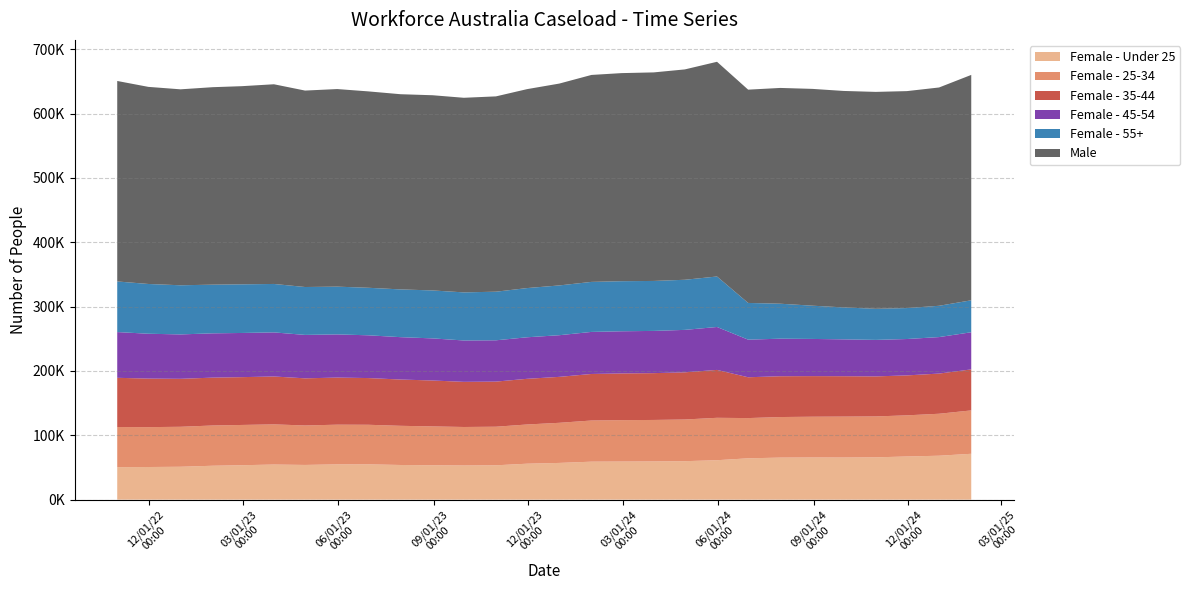

Reading right to left, transcribe all the data shown in this chart.

Female - Under 25: 2025-01-31=71285	2024-12-31=68275	2024-11-30=67085	2024-10-31=65765	2024-09-30=65480	2024-08-31=65530	2024-07-31=65340	2024-06-30=64250	2024-05-31=61290	2024-04-30=59795	2024-03-31=59380	2024-02-29=59195	2024-01-31=59020	2023-12-31=57085	2023-11-30=55875	2023-10-31=53380	2023-09-30=53095	2023-08-31=53435	2023-07-31=53880	2023-06-30=54875	2023-05-31=54835	2023-04-30=53940	2023-03-31=54555	2023-02-28=53505	2023-01-31=52690	2022-12-31=51120	2022-11-30=50725	2022-10-31=50490
Female - 25-34: 2025-01-31=67410	2024-12-31=65225	2024-11-30=63945	2024-10-31=63565	2024-09-30=63580	2024-08-31=63345	2024-07-31=63050	2024-06-30=62515	2024-05-31=65905	2024-04-30=64765	2024-03-31=64485	2024-02-29=64355	2024-01-31=63975	2023-12-31=62340	2023-11-30=60950	2023-10-31=59965	2023-09-30=59835	2023-08-31=60390	2023-07-31=60870	2023-06-30=61495	2023-05-31=61680	2023-04-30=61335	2023-03-31=62435	2023-02-28=62580	2023-01-31=62565	2022-12-31=62120	2022-11-30=61985	2022-10-31=62365
Female - 35-44: 2025-01-31=63730	2024-12-31=62430	2024-11-30=62050	2024-10-31=62205	2024-09-30=62770	2024-08-31=63110	2024-07-31=63405	2024-06-30=63435	2024-05-31=74430	2024-04-30=73300	2024-03-31=72725	2024-02-29=72585	2024-01-31=72315	2023-12-31=71385	2023-11-30=70960	2023-10-31=70110	2023-09-30=70145	2023-08-31=71330	2023-07-31=71930	2023-06-30=72580	2023-05-31=73200	2023-04-30=73240	2023-03-31=74415	2023-02-28=74285	2023-01-31=74370	2022-12-31=74535	2022-11-30=75425	2022-10-31=76495
Female - 45-54: 2025-01-31=57705	2024-12-31=56700	2024-11-30=56545	2024-10-31=56715	2024-09-30=57265	2024-08-31=57760	2024-07-31=58355	2024-06-30=58430	2024-05-31=66690	2024-04-30=65960	2024-03-31=65625	2024-02-29=65515	2024-01-31=65335	2023-12-31=64735	2023-11-30=64535	2023-10-31=64175	2023-09-30=64280	2023-08-31=65425	2023-07-31=65830	2023-06-30=66450	2023-05-31=67080	2023-04-30=67495	2023-03-31=68510	2023-02-28=68645	2023-01-31=68830	2022-12-31=68995	2022-11-30=69690	2022-10-31=71065
Female - 55+: 2025-01-31=49675	2024-12-31=48625	2024-11-30=48100	2024-10-31=48325	2024-09-30=49640	2024-08-31=51665	2024-07-31=54315	2024-06-30=57060	2024-05-31=78465	2024-04-30=77870	2024-03-31=77655	2024-02-29=77820	2024-01-31=77740	2023-12-31=77350	2023-11-30=76470	2023-10-31=75520	2023-09-30=74735	2023-08-31=74520	2023-07-31=74215	2023-06-30=73845	2023-05-31=74210	2023-04-30=74425	2023-03-31=75270	2023-02-28=75580	2023-01-31=75620	2022-12-31=76375	2022-11-30=77330	2022-10-31=78665
Male: 2025-01-31=350230	2024-12-31=339245	2024-11-30=337120	2024-10-31=337070	2024-09-30=336365	2024-08-31=336900	2024-07-31=335325	2024-06-30=331420	2024-05-31=333645	2024-04-30=326880	2024-03-31=324060	2024-02-29=323350	2024-01-31=321600	2023-12-31=313665	2023-11-30=309145	2023-10-31=303520	2023-09-30=302395	2023-08-31=303330	2023-07-31=303305	2023-06-30=305180	2023-05-31=307040	2023-04-30=305255	2023-03-31=310310	2023-02-28=307920	2023-01-31=306880	2022-12-31=304485	2022-11-30=306280	2022-10-31=311530